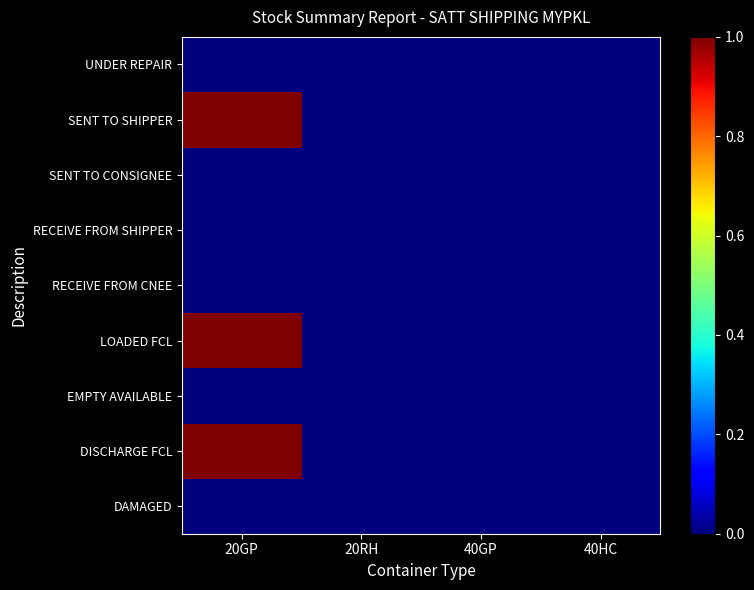

What is the maximum value shown in the chart?

1